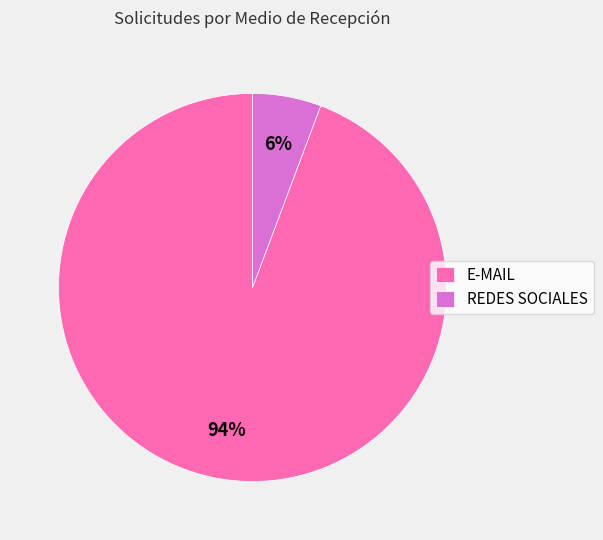

Do REDES SOCIALES and E-MAIL together represent more than half of the pie?

Yes